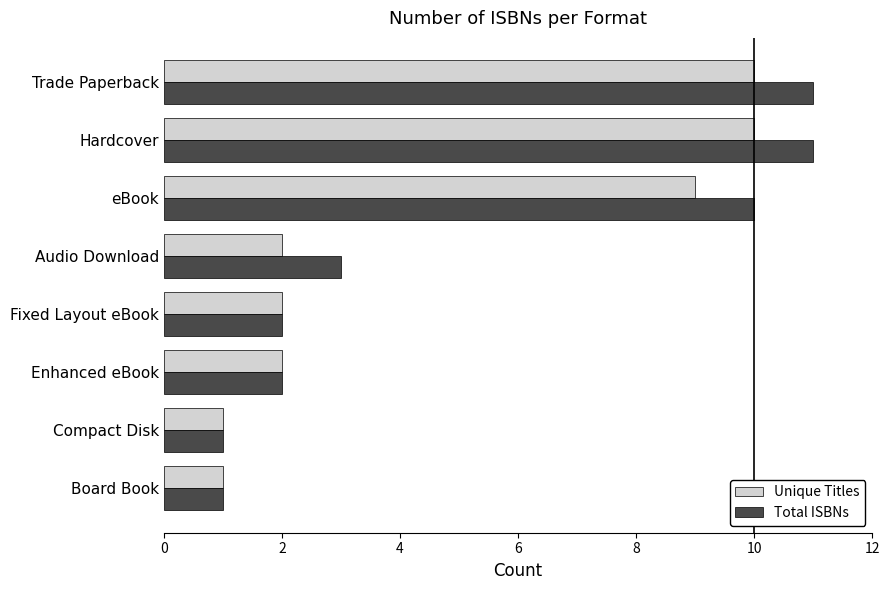

At how many categories does at least one series exceed 8?

3